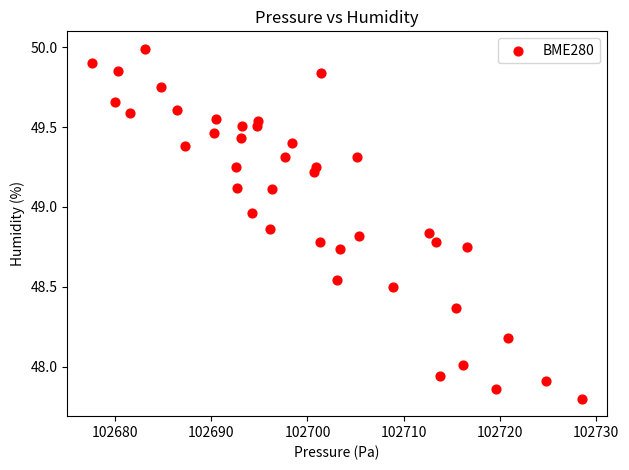

What is the range of Y values (max minus min)?

2.2